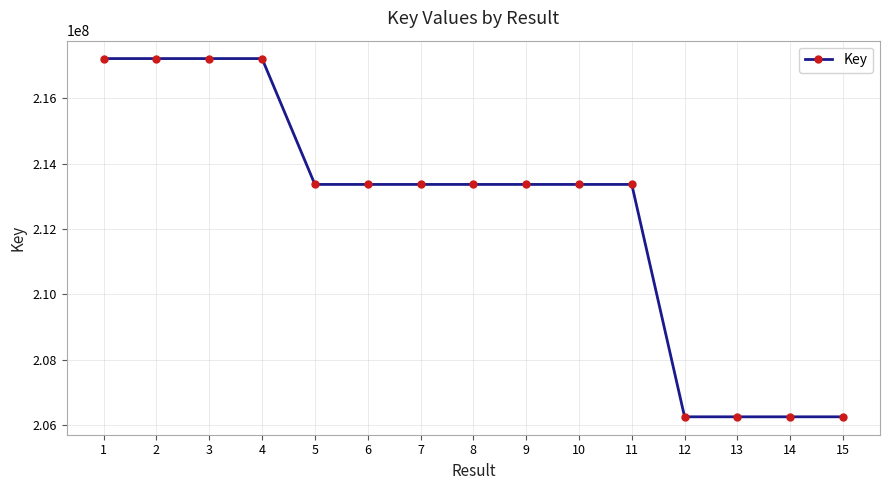

The chart shows a value of 304747454 at 9. True or false?

False